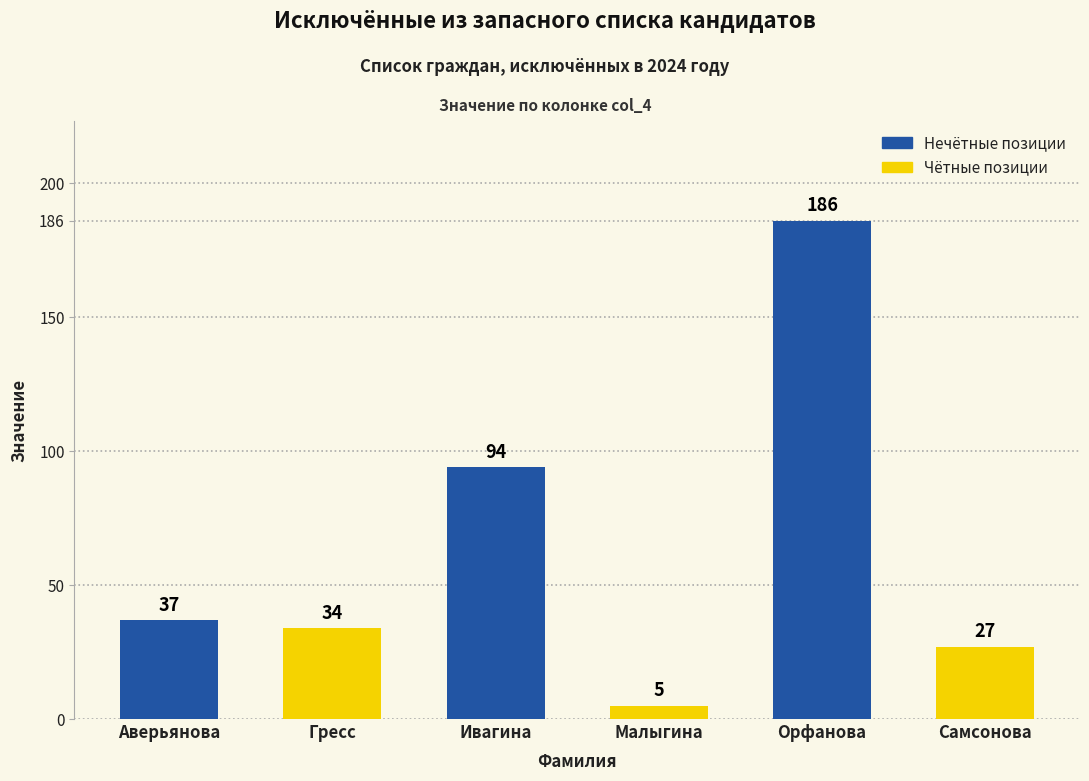

What is the label of the 6th bar from the left?

Самсонова